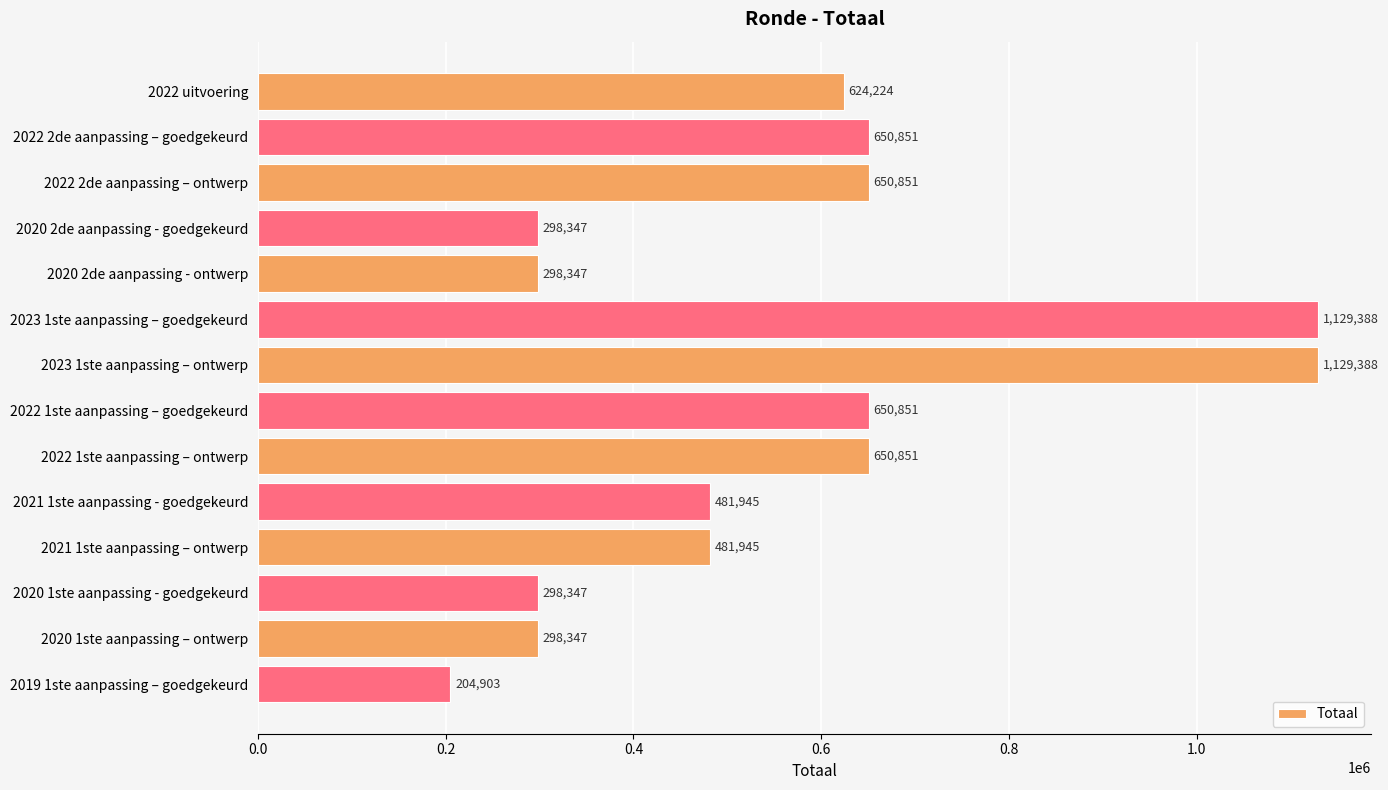

True or false: the data shows 230422 at 2022 2de aanpassing – goedgekeurd.

False